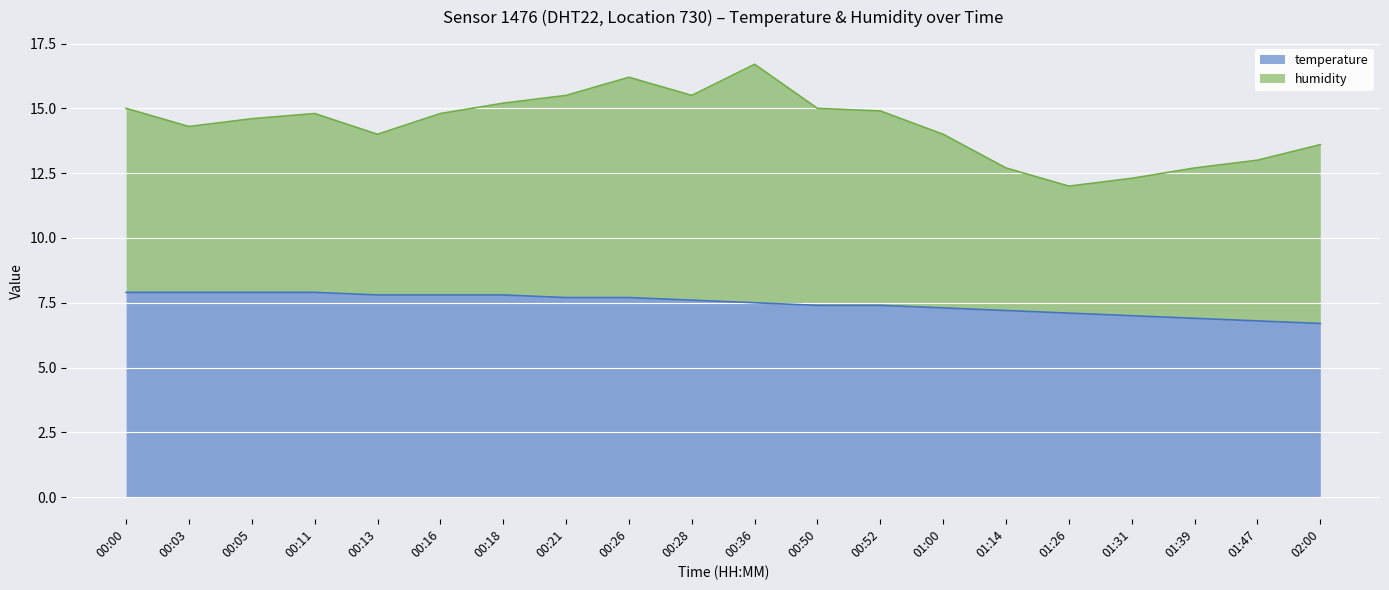

Rank the categories by value from lowest to highest.

02:00, 01:47, 01:39, 01:31, 01:26, 01:14, 01:00, 00:50, 00:52, 00:36, 00:28, 00:21, 00:26, 00:13, 00:16, 00:18, 00:00, 00:03, 00:05, 00:11